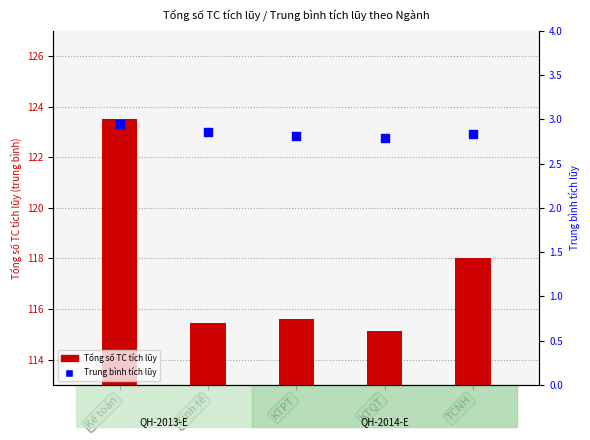

Which series contains the lowest Y value?

Trung bình tích lũy